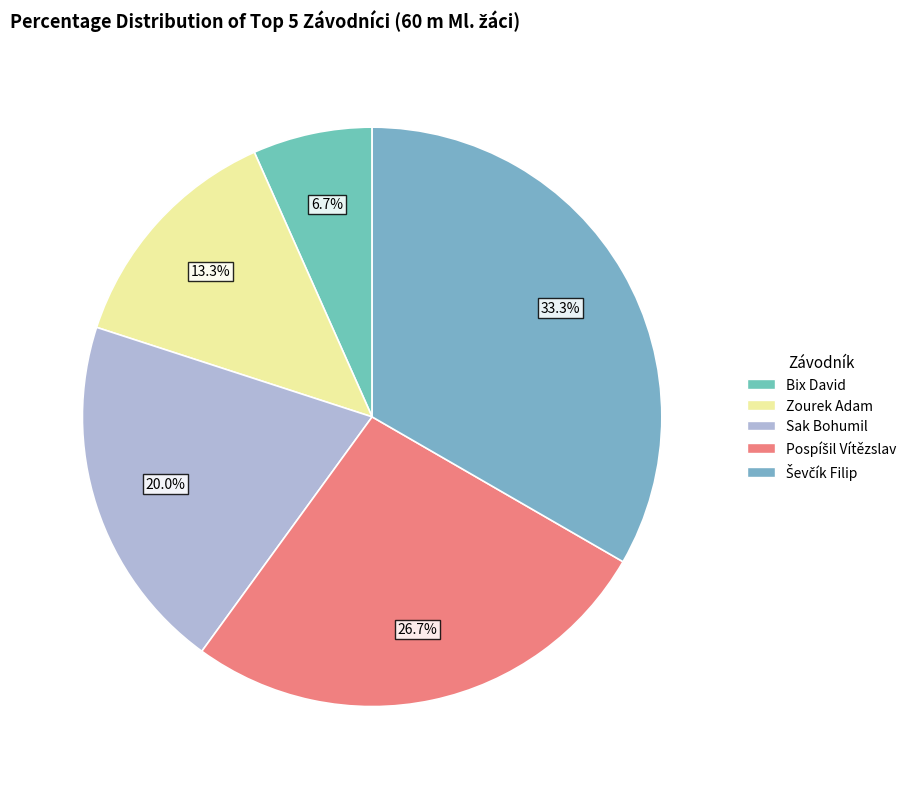

How many segments does this pie chart have?

5